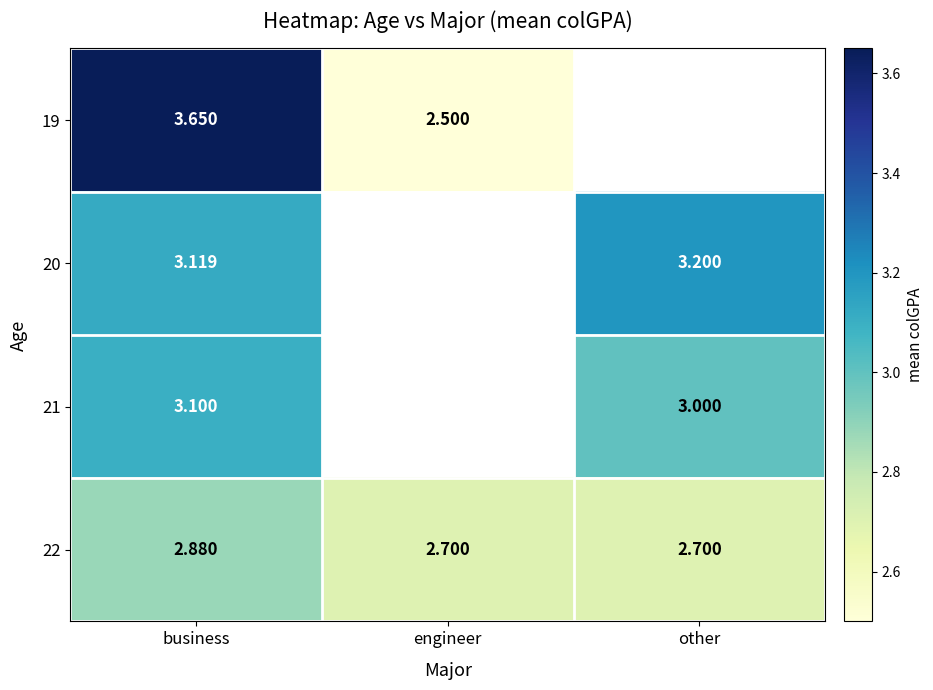

The value of 22 at engineer is 1.2. True or false?

False